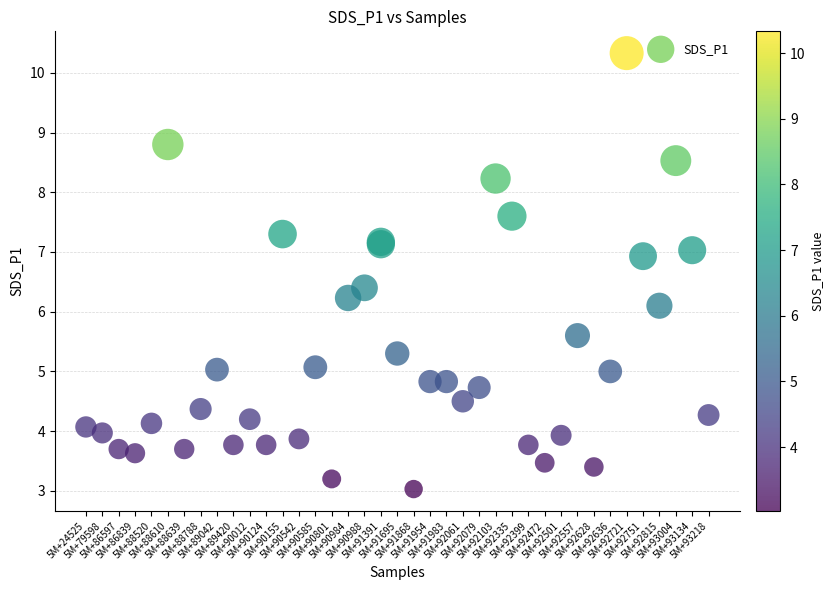

What Y value in the scatter plot is closest to 6?

6.1